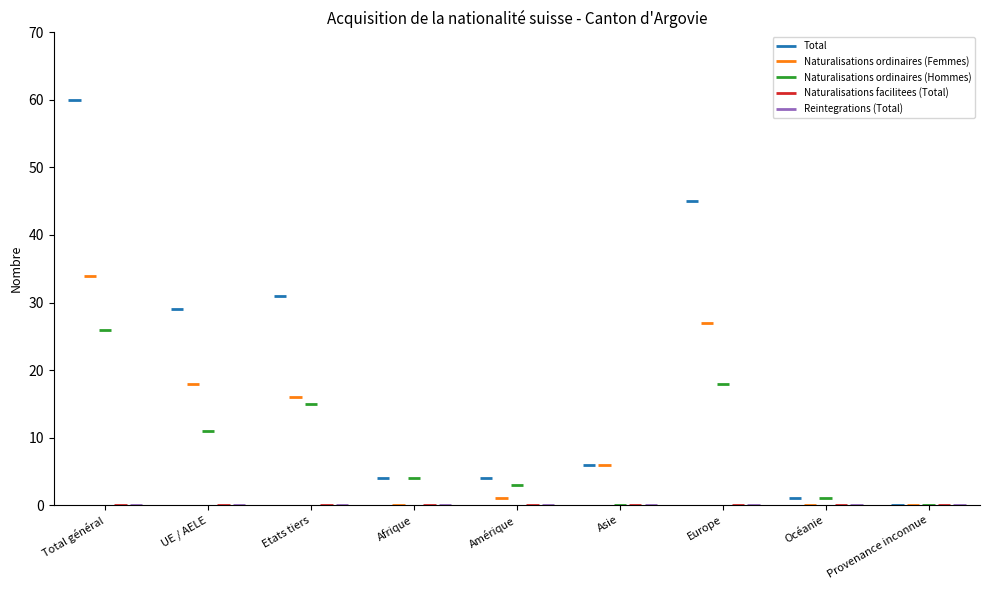

Which category has the highest value in the Total series?

Total général